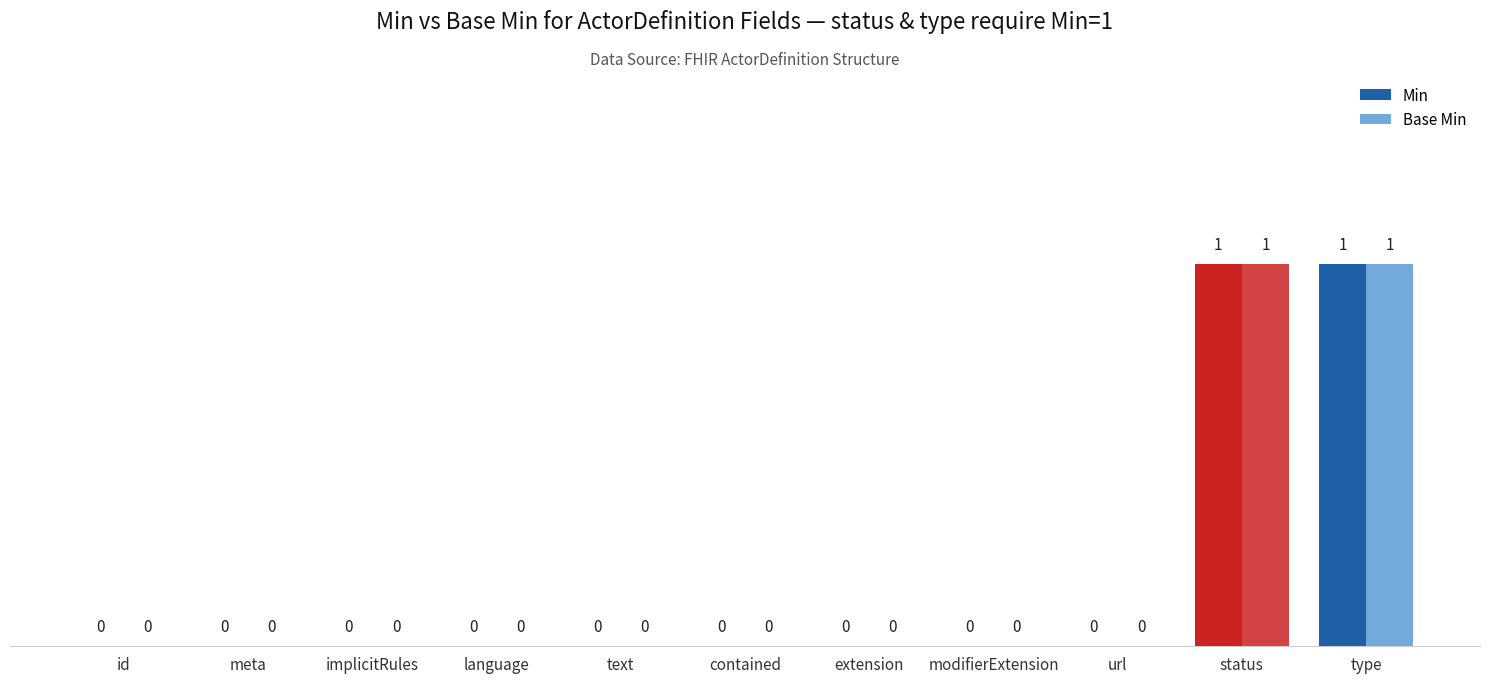

Which series has the largest range (max minus min)?

Min